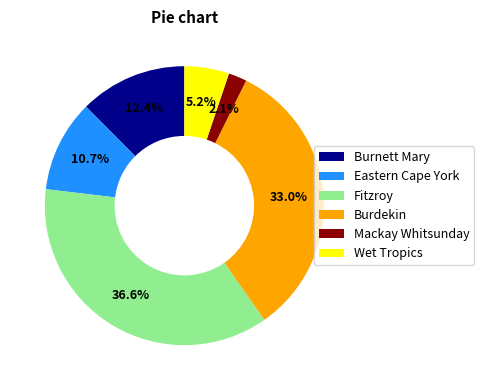

To the nearest percent, what portion does Mackay Whitsunday represent?

2%